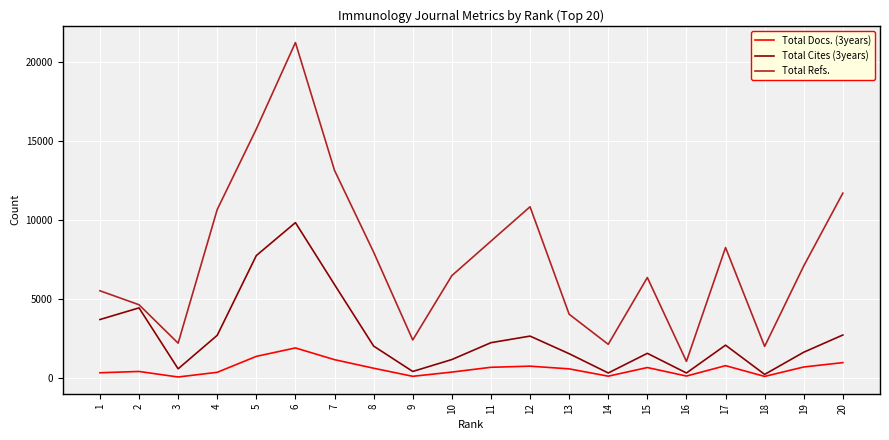

At 6, list the series in order from smallest to largest.

Total Docs. (3years), Total Cites (3years), Total Refs.